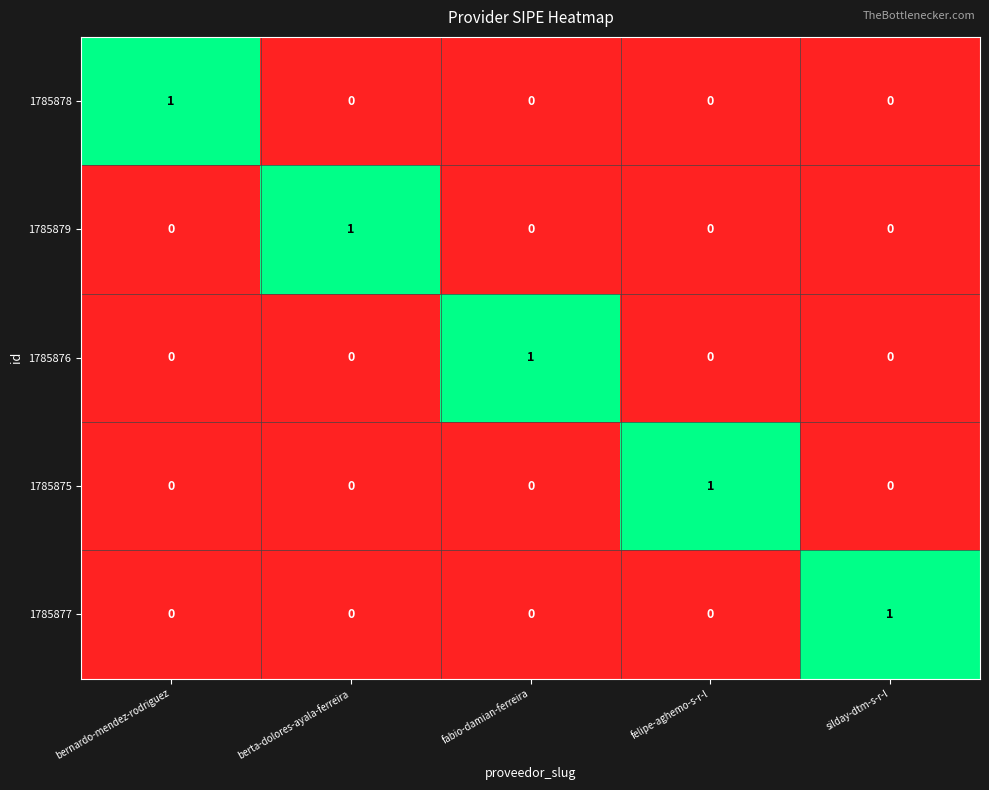

The value of 1785878 at fabio-damian-ferreira is -1. True or false?

False